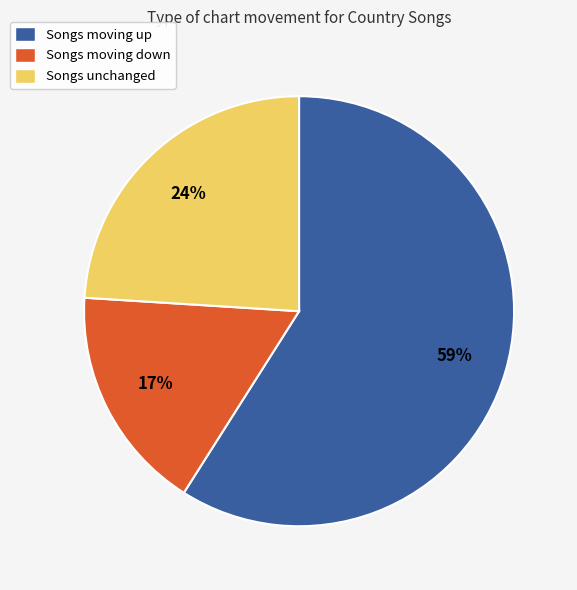

Is there any slice that represents more than half of the pie?

Yes